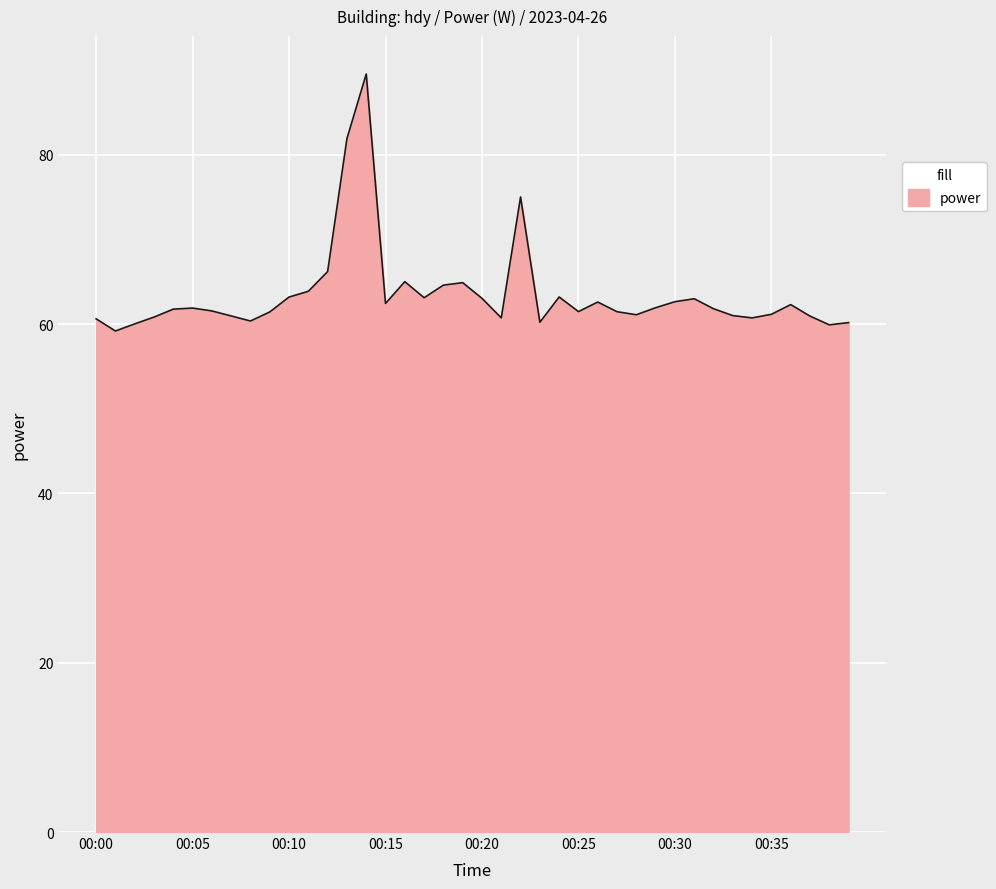

What is the minimum value shown in the chart?

59.2